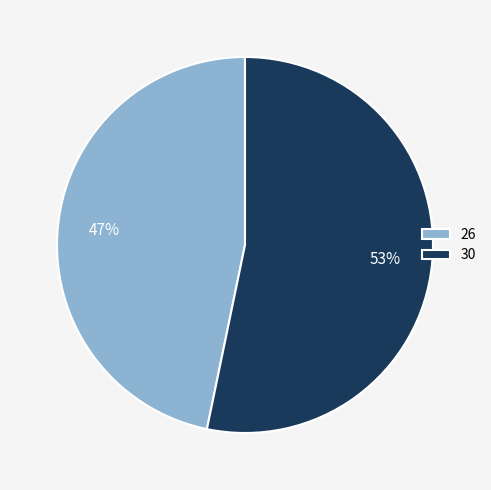

To the nearest percent, what is the average slice percentage?

50%